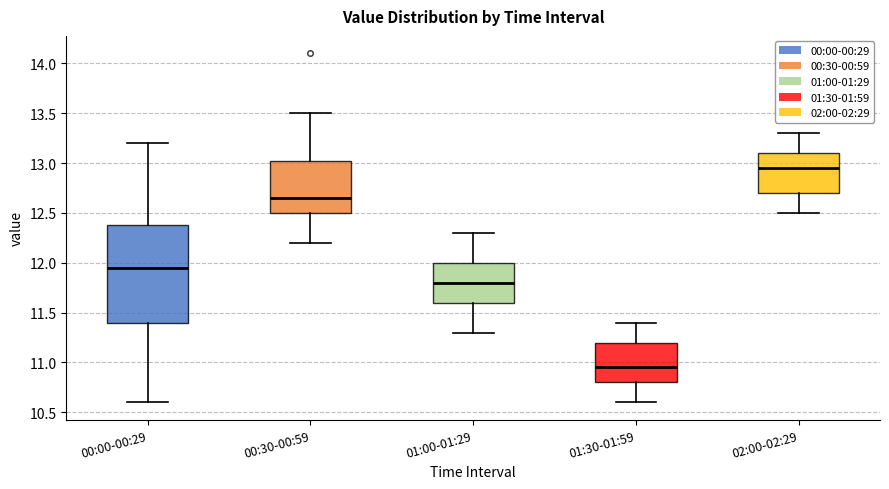

Reading left to right, transcribe this box plot: for each box, give where its median line is, the range the box spans, and where its two whiskers end, as read against the y-axis. The values are not printed on the chart, so give them approximately, as read against the axis.

00:00-00:29: median 11.95, box 11.40 to 12.40, whiskers 10.60 to 13.20
00:30-00:59: median 12.65, box 12.50 to 13.05, whiskers 12.20 to 13.50
01:00-01:29: median 11.80, box 11.60 to 12.00, whiskers 11.30 to 12.30
01:30-01:59: median 10.95, box 10.80 to 11.20, whiskers 10.60 to 11.40
02:00-02:29: median 12.95, box 12.70 to 13.10, whiskers 12.50 to 13.30